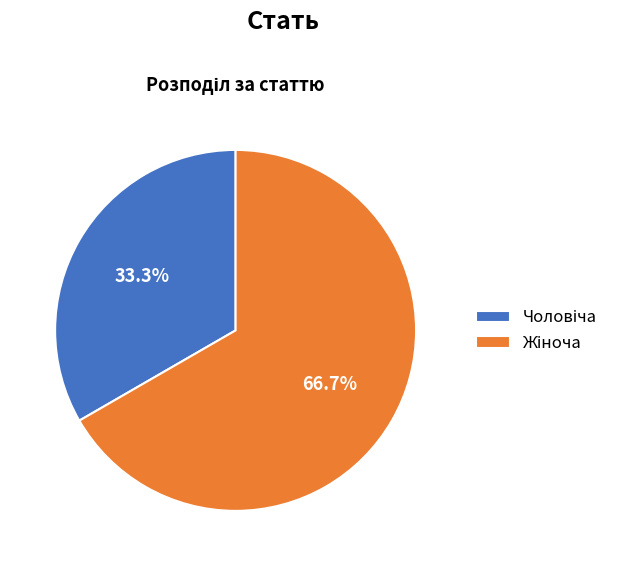

Is there a majority slice in this chart?

Yes